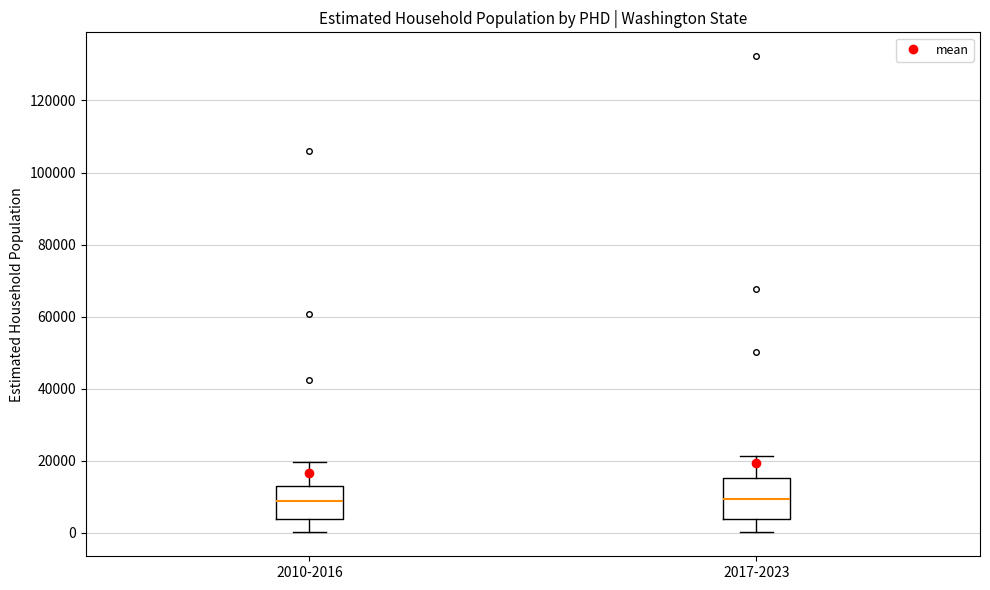

Where does the median line of the box for 2010-2016 sit on the y-axis? The values are not printed on the chart, so give them approximately, as read against the axis.

8000